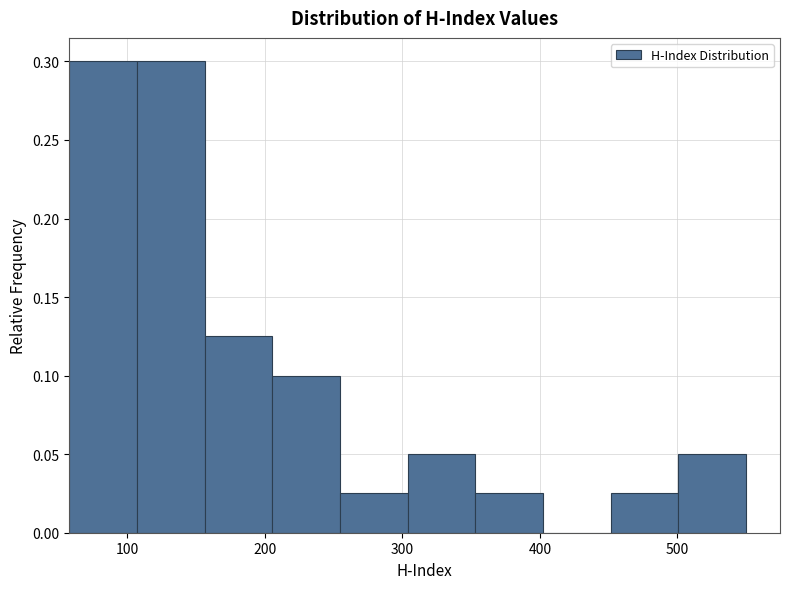

What is the height of the bar covering 500 to 550 on the x-axis? Neither the bar edges nor the heights are printed on the chart, so give them approximately, as read against the axes.

0.050